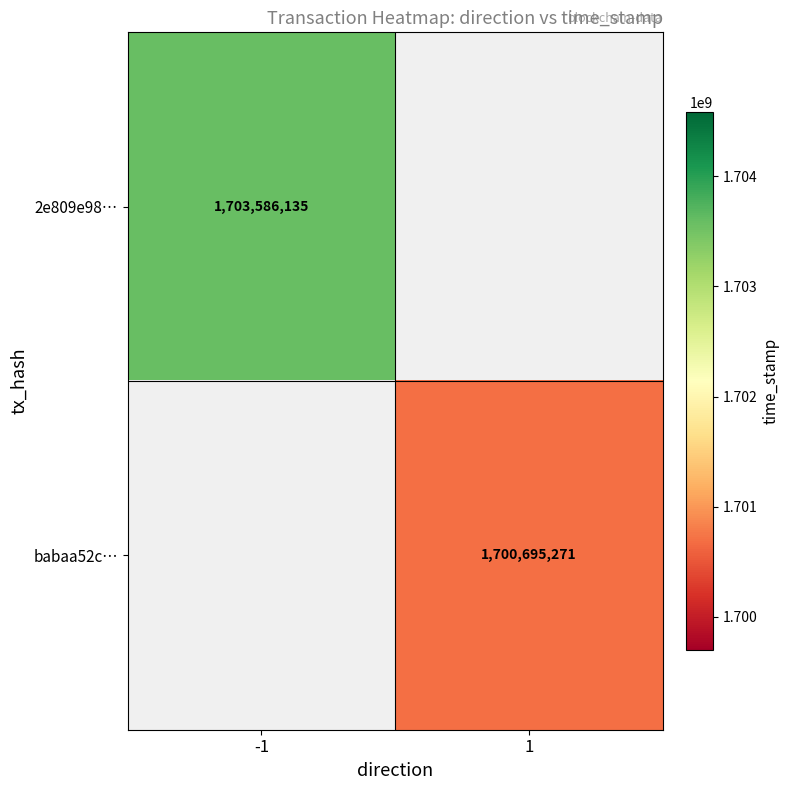

The value of 2e809e98… at -1 is 756612015. True or false?

False